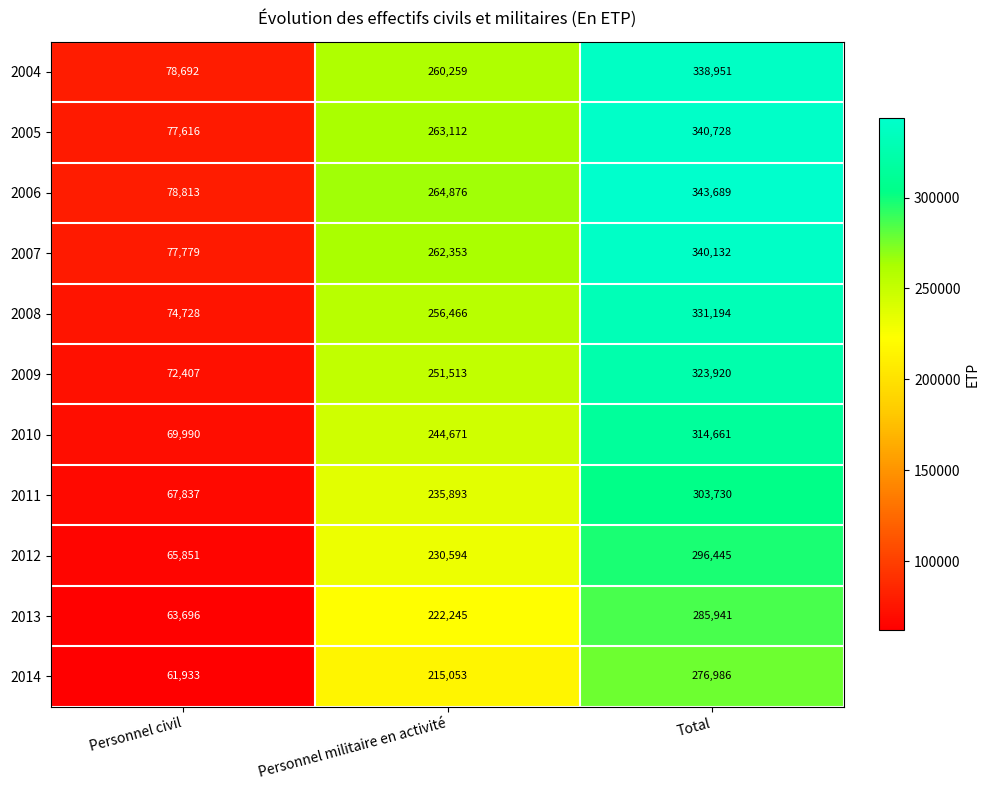

What is the maximum value shown in the chart?

343689